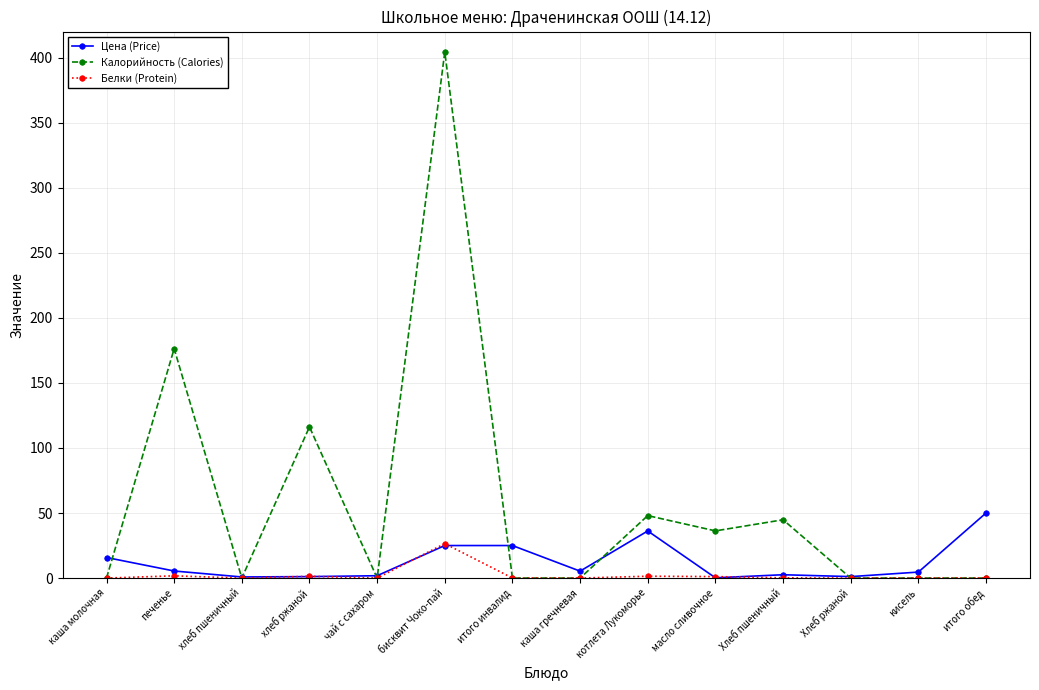

True or false: Белки (Protein) has a value of 0.2 at Хлеб пшеничный.

True